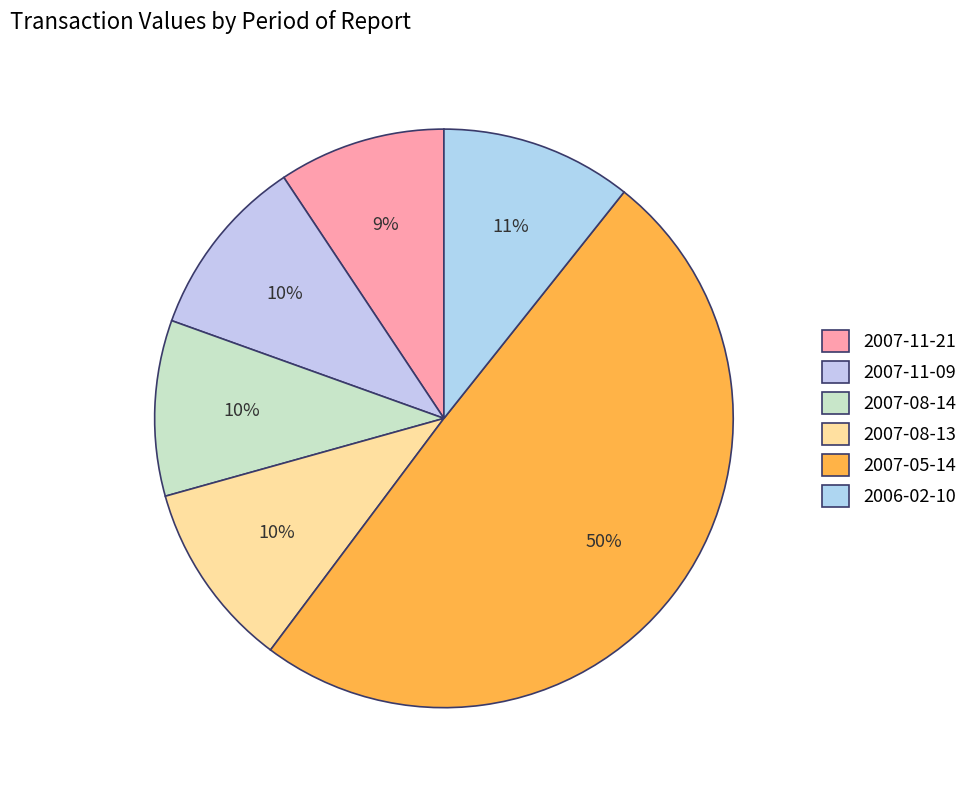

Count the number of slices in the pie.

6